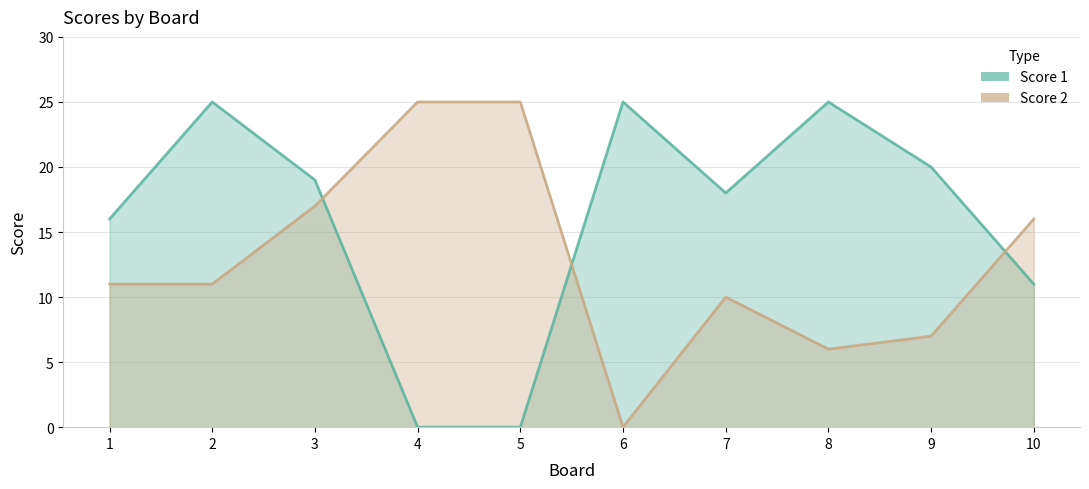

How many times do Score 1 and Score 2 cross each other?

3